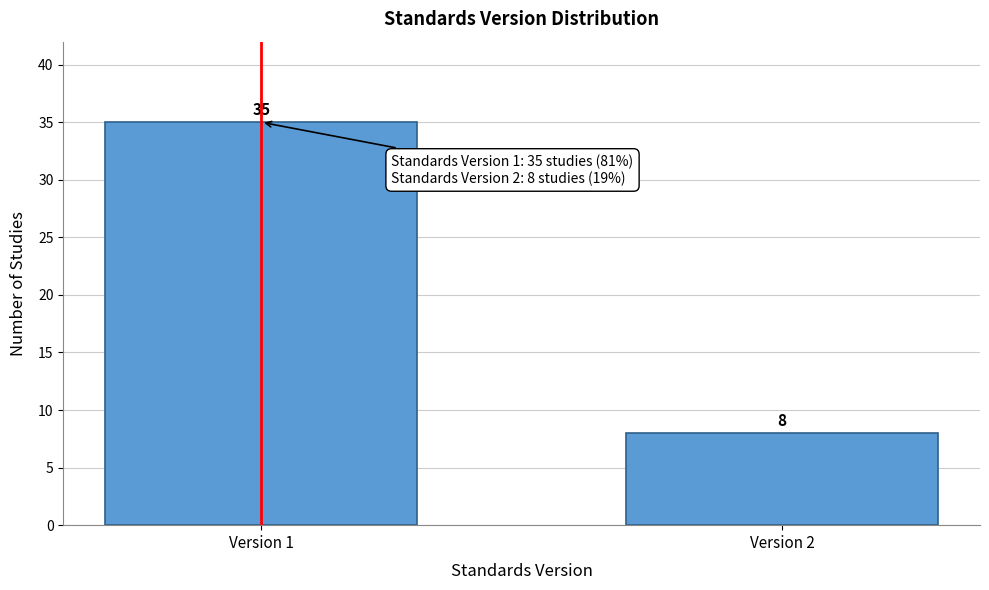

Reading left to right, list all the values displayed in this chart.

35	8